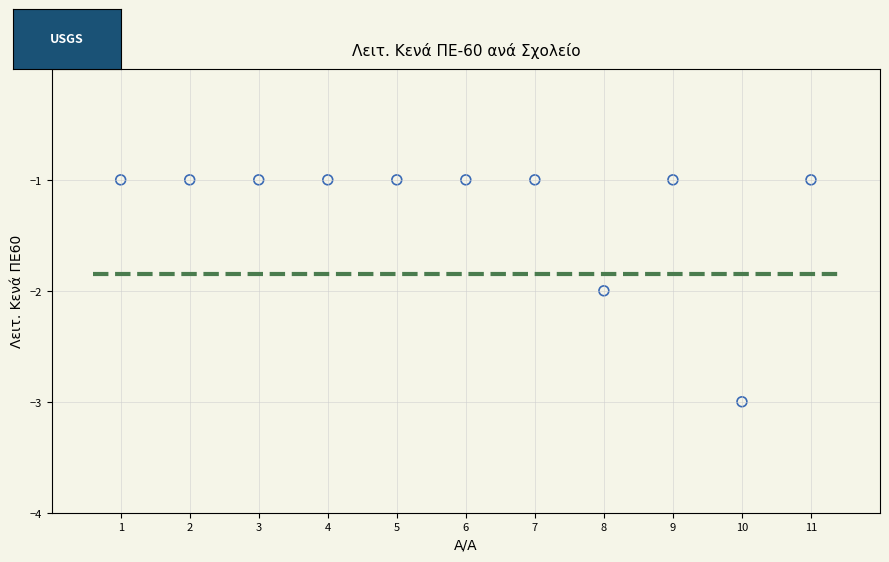

What is the range of X values (max minus min)?

10